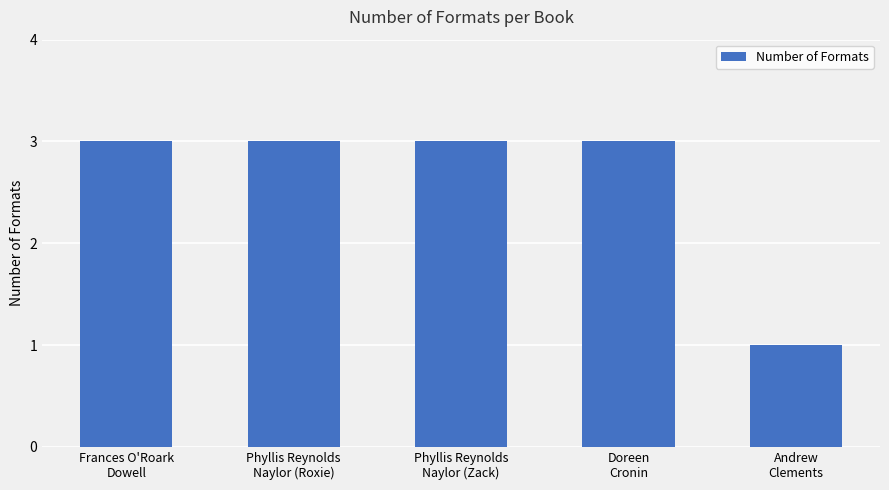

What is the average value?

3